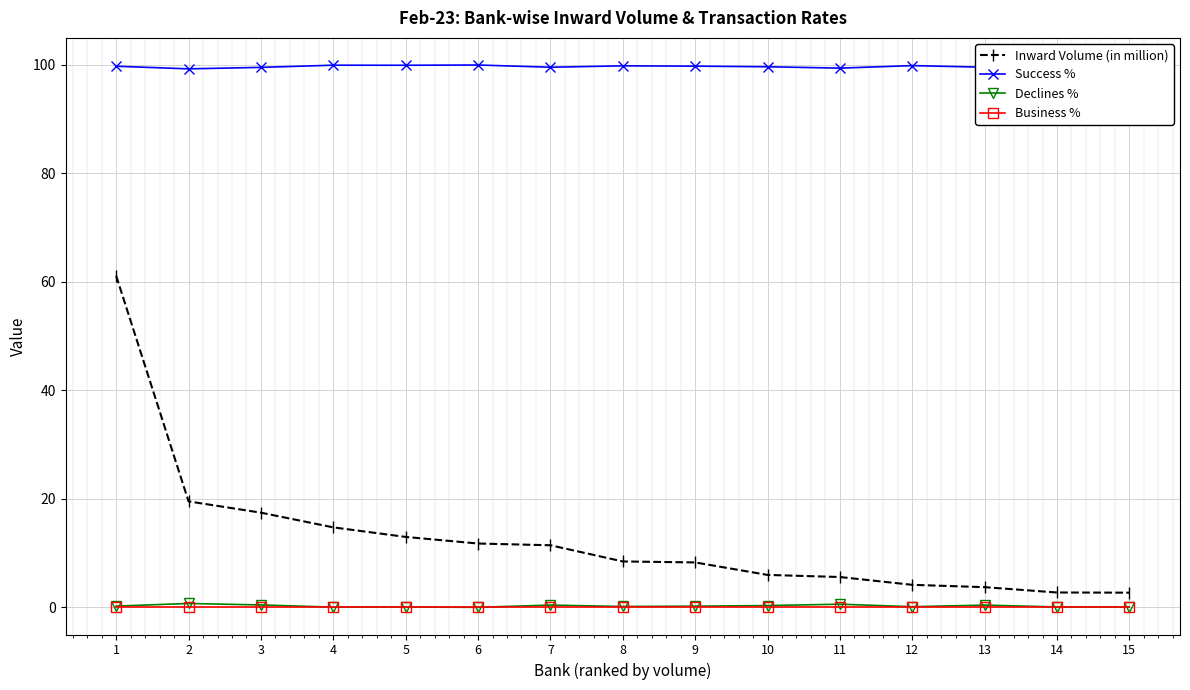

True or false: Inward Volume (in million) and Business % cross at least once.

False